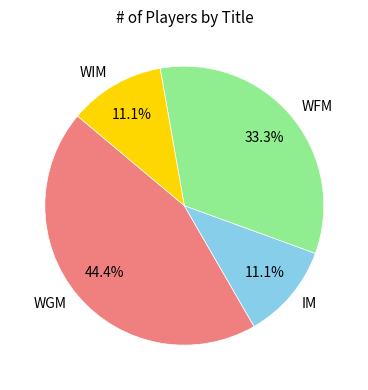

To the nearest percent, what is the difference between the largest and smallest slice percentages?

33%